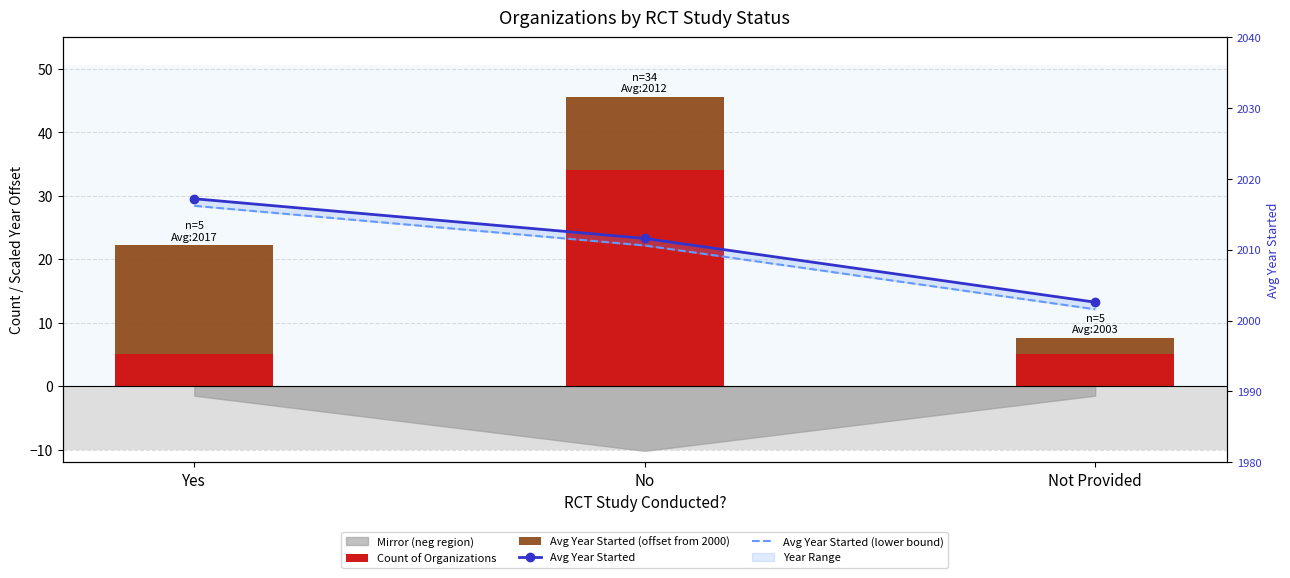

What is the sum of the Count of Organizations values at Yes and No?

39.0